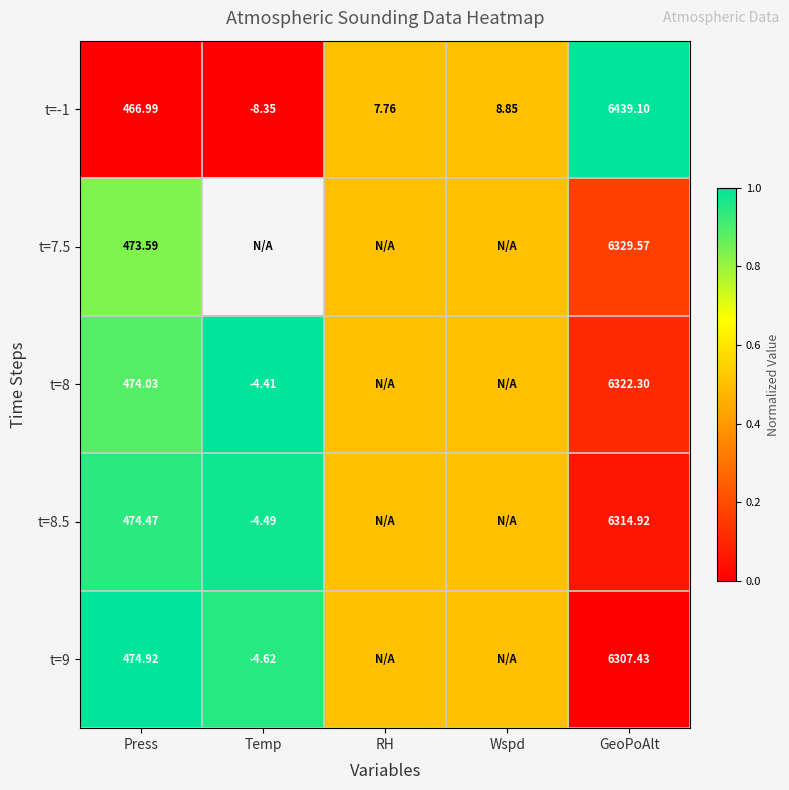

Is the value of t=-1 at Press greater than the value of t=8 at GeoPoAlt?

No